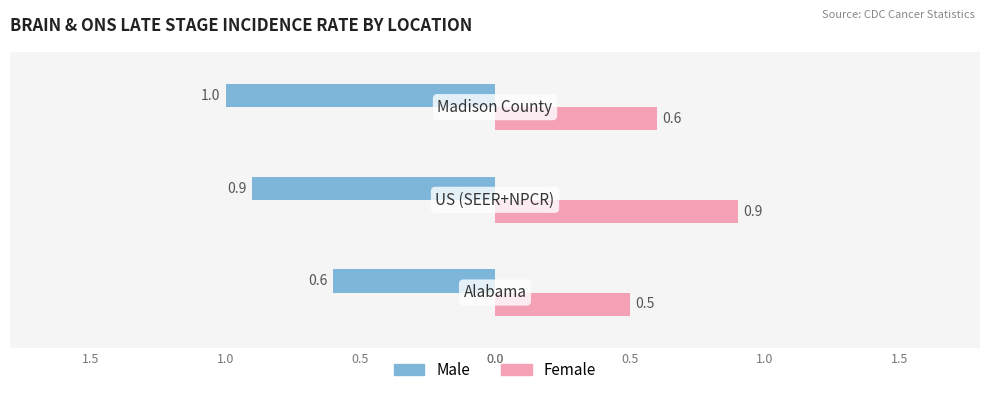

What is the highest value of the Female series?

0.9